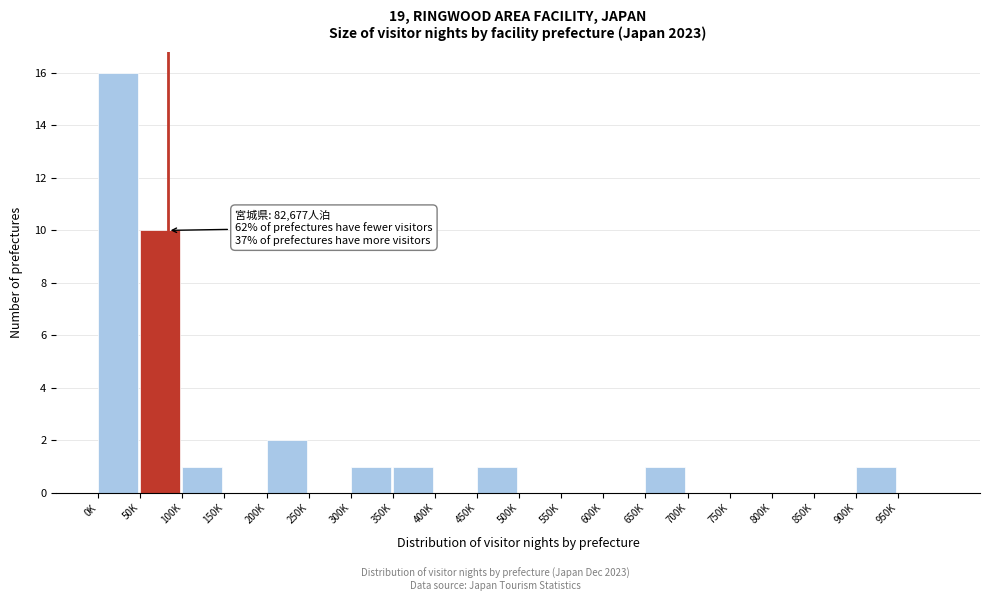

Reading left to right, what are all the values shown in this chart?

0K=16	50K=10	100K=1	150K=0	200K=2	250K=0	300K=1	350K=1	400K=0	450K=1	500K=0	550K=0	600K=0	650K=1	700K=0	750K=0	800K=0	850K=0	900K=1	950K=0